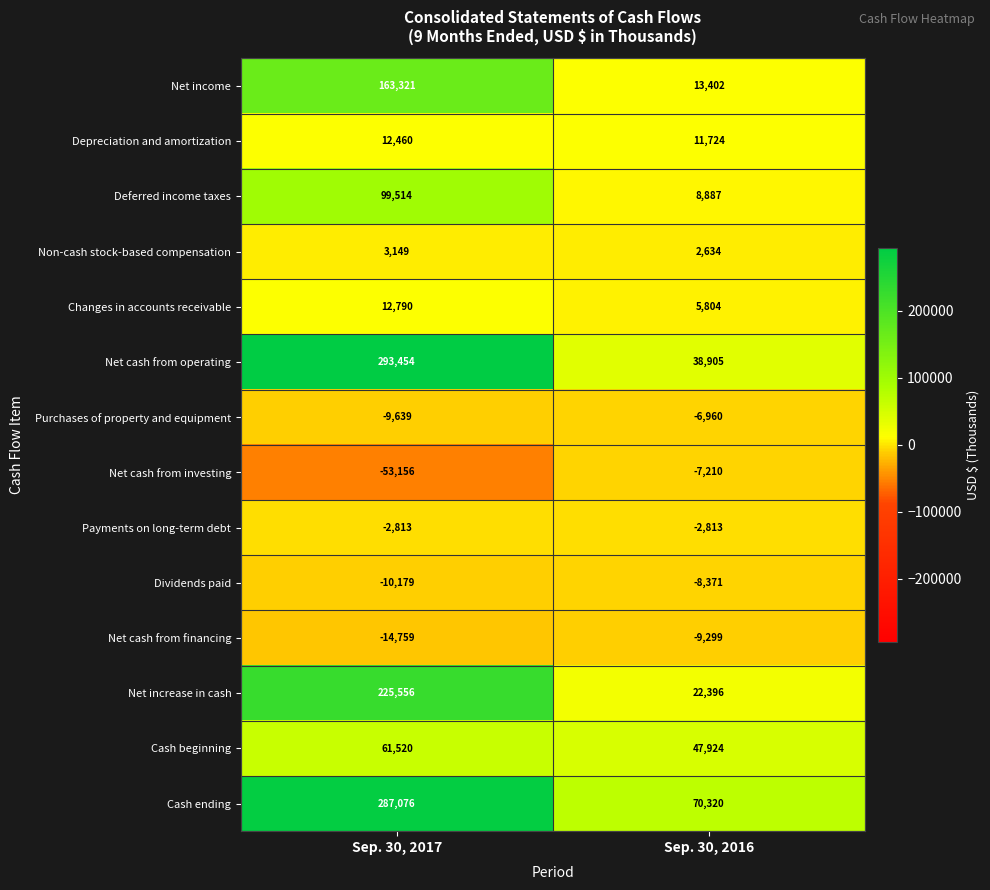

At which label is Net cash from operating closest to 166179?

Sep. 30, 2016